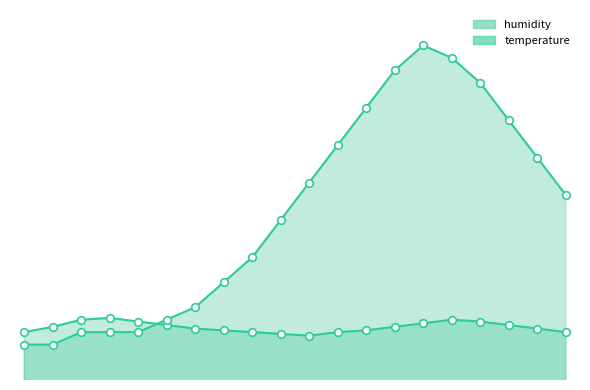

Which series has the largest Y range (max minus min)?

temperature